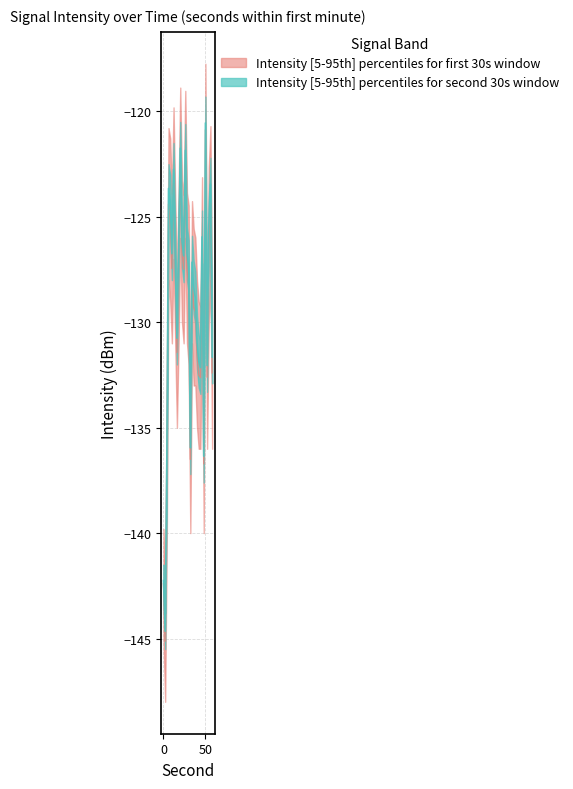

What is the minimum value for intensity_upper?

-144.7